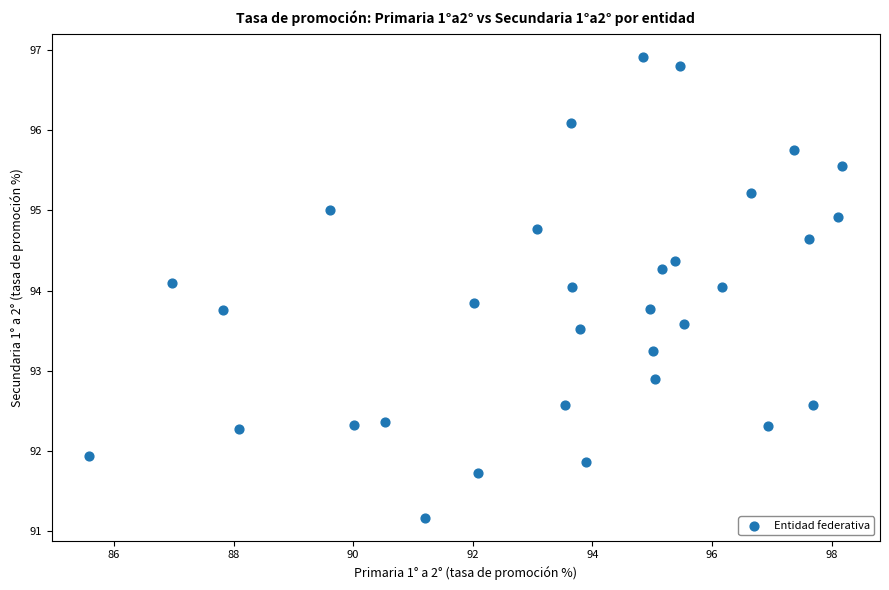

What is the range of X values (max minus min)?

12.6